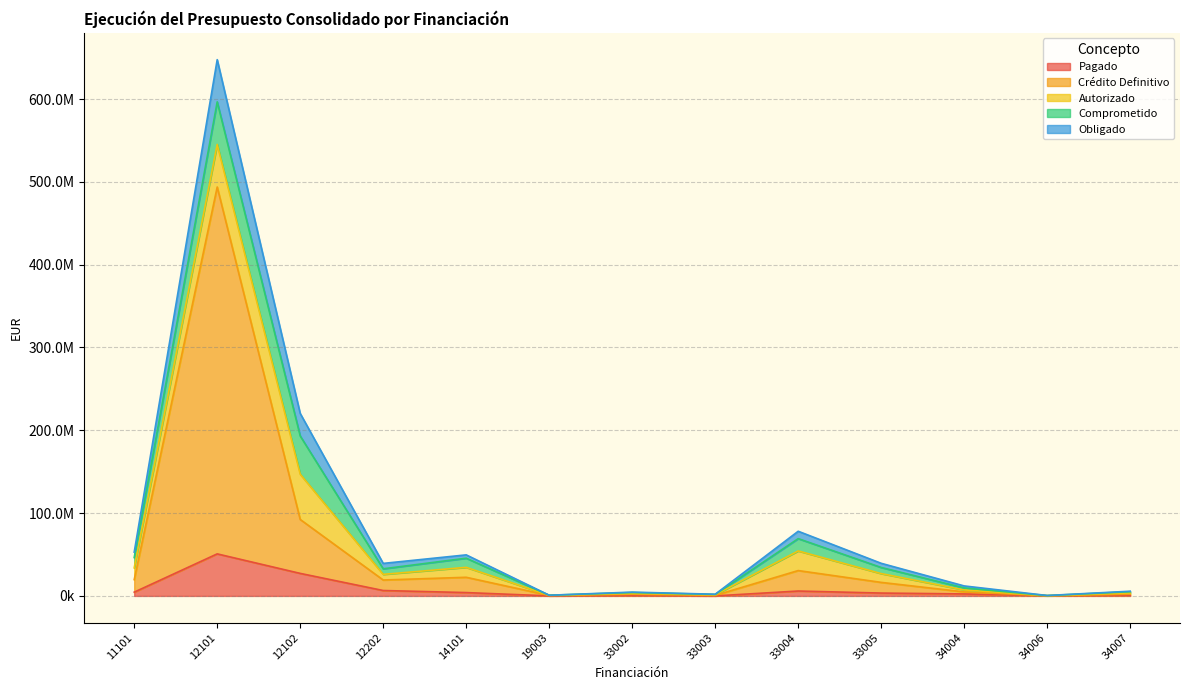

At which category is the sum across all series the highest?

12101